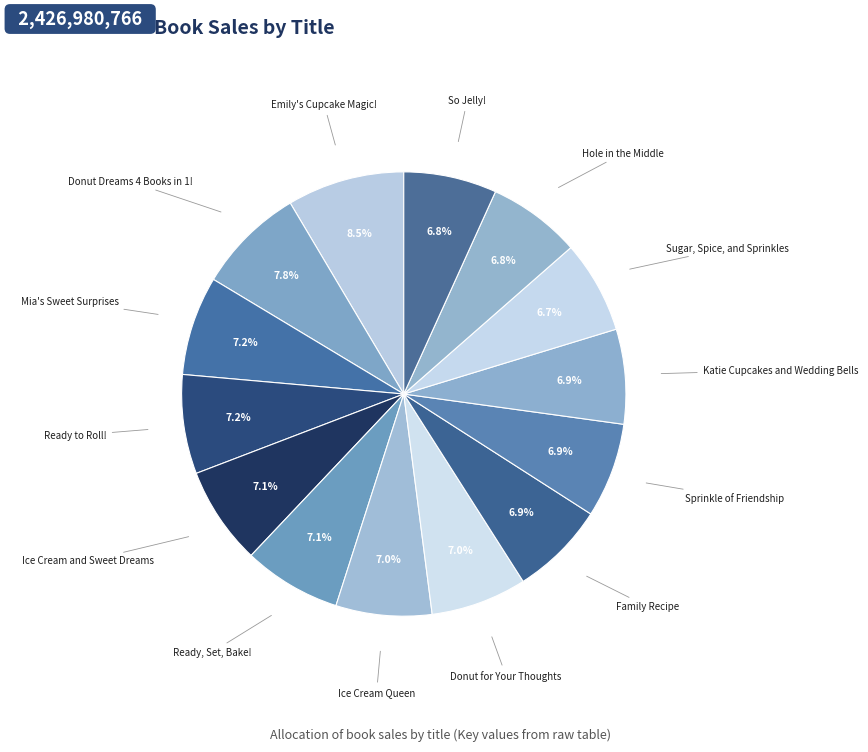

How many segments does this pie chart have?

14